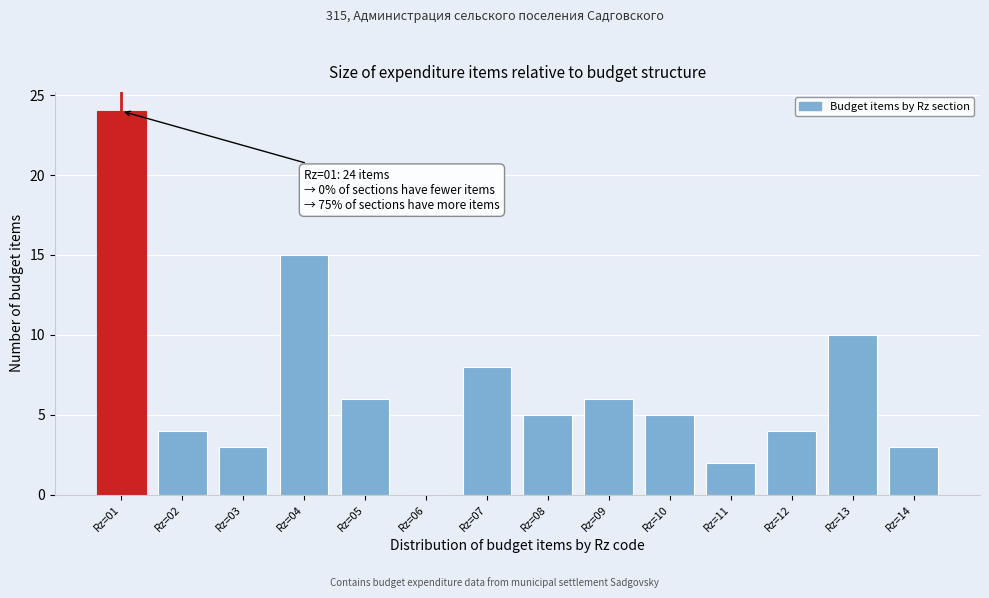

Over which range of the x-axis is the bar tallest?

0.5 to 1.5